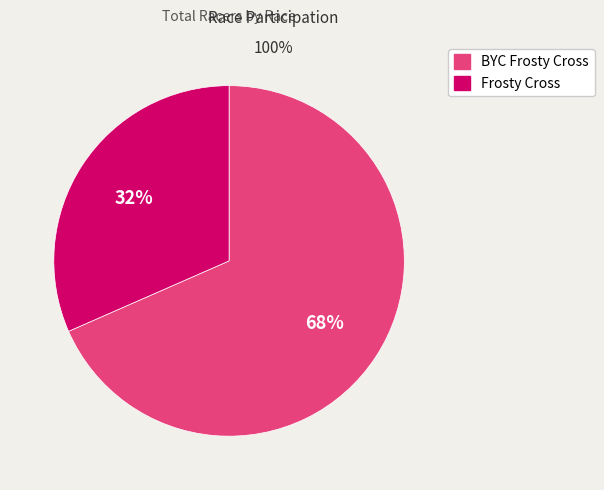

Does any single category account for the majority?

Yes